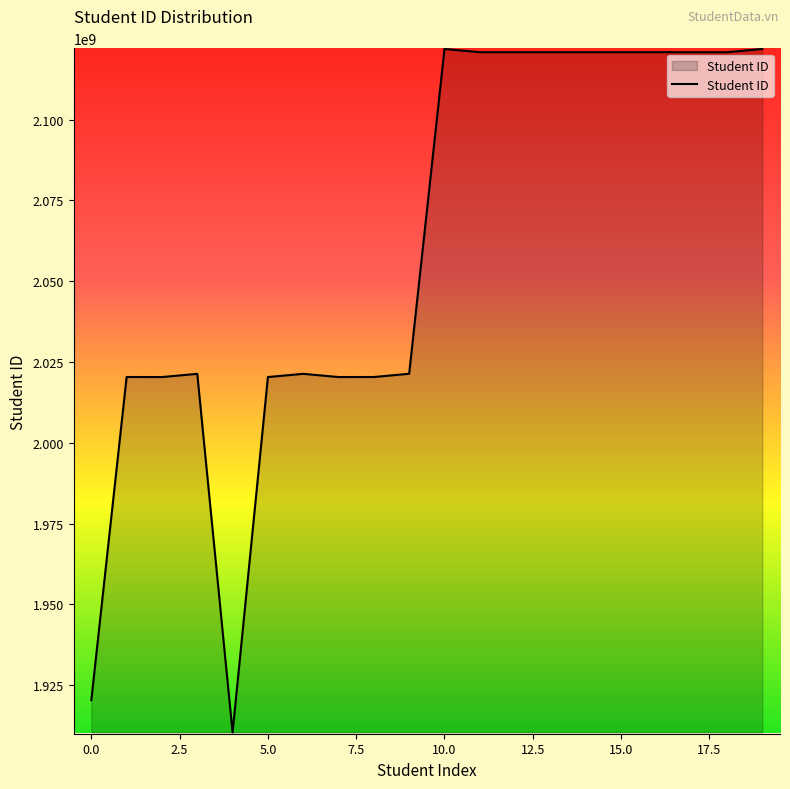

What is the smallest value displayed?

1910347714